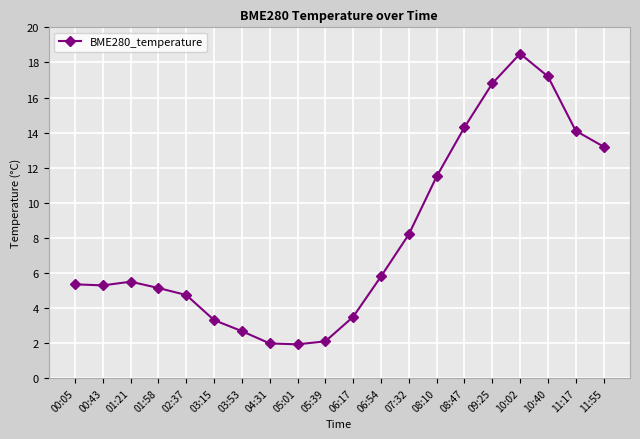

Where is the first local maximum?

01:21